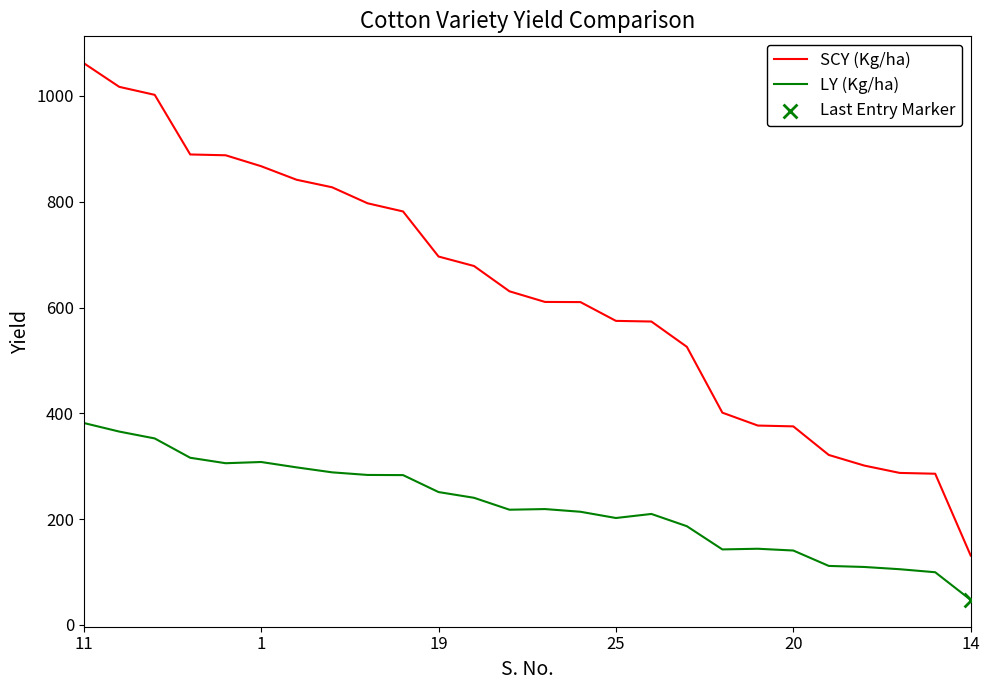

Which series has the largest total across all categories?

SCY (Kg/ha)